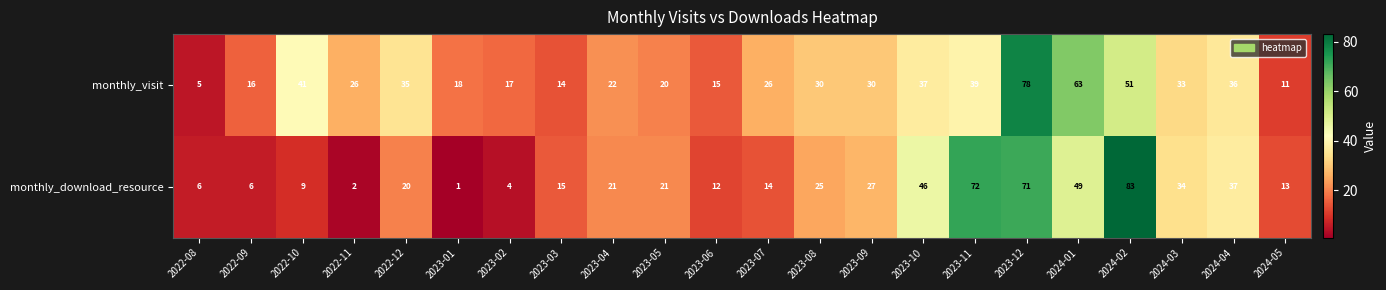

Which category has the lowest value across all series?

2023-01